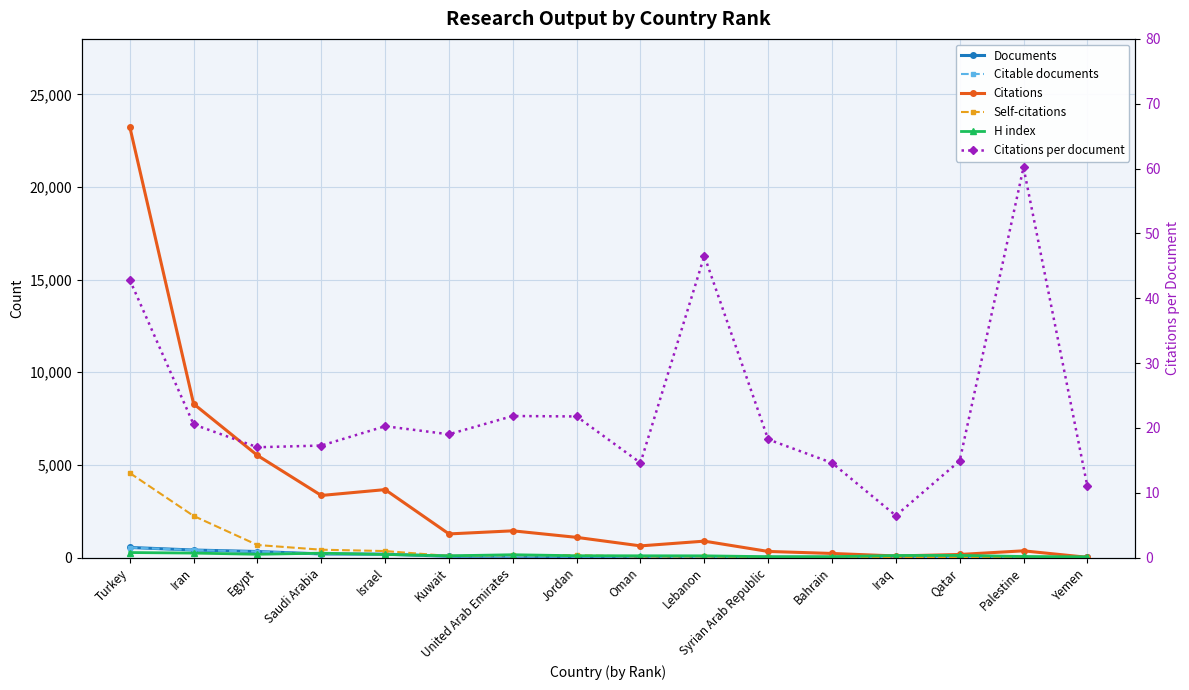

How many interior local valleys does the Self-citations series have?

3